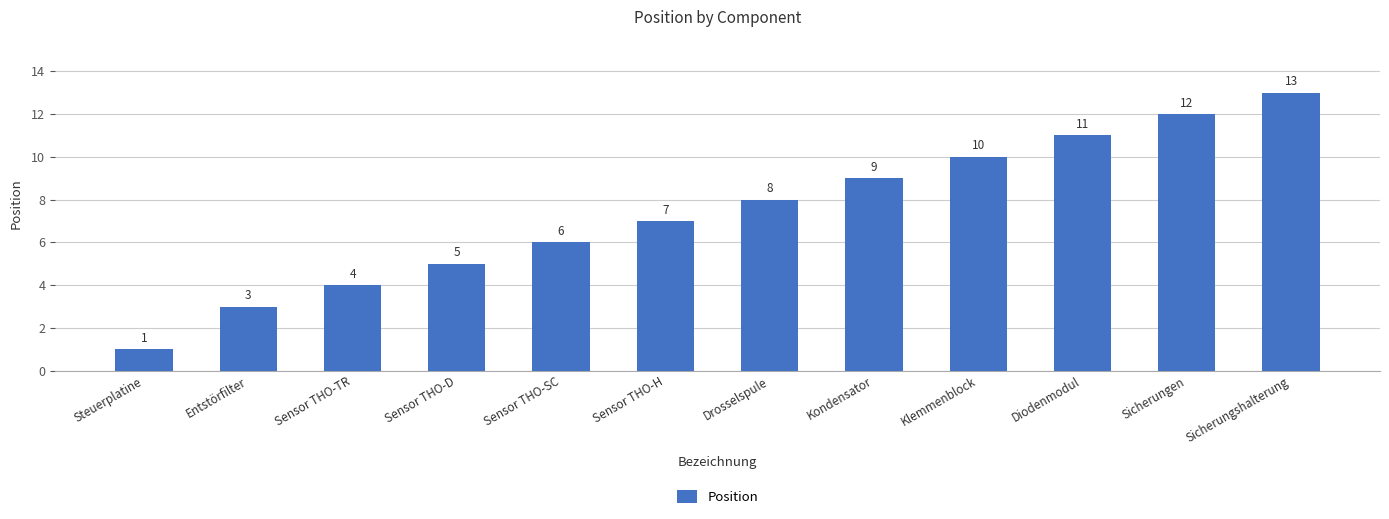

What is the label of the 7th bar from the right?

Sensor THO-H